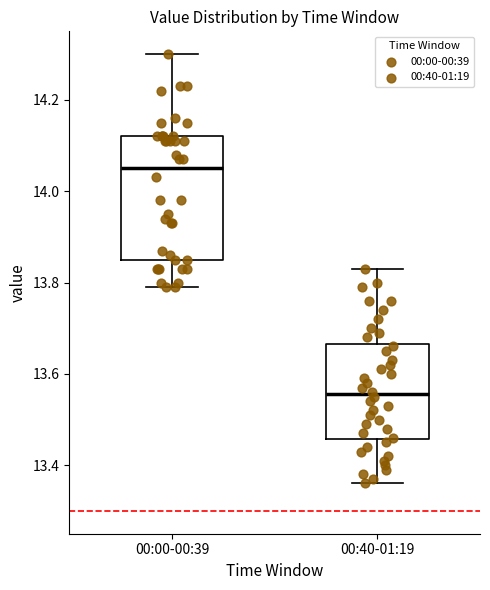

Where does the median line of the box for 00:00-00:39 sit on the y-axis? The values are not printed on the chart, so give them approximately, as read against the axis.

14.06